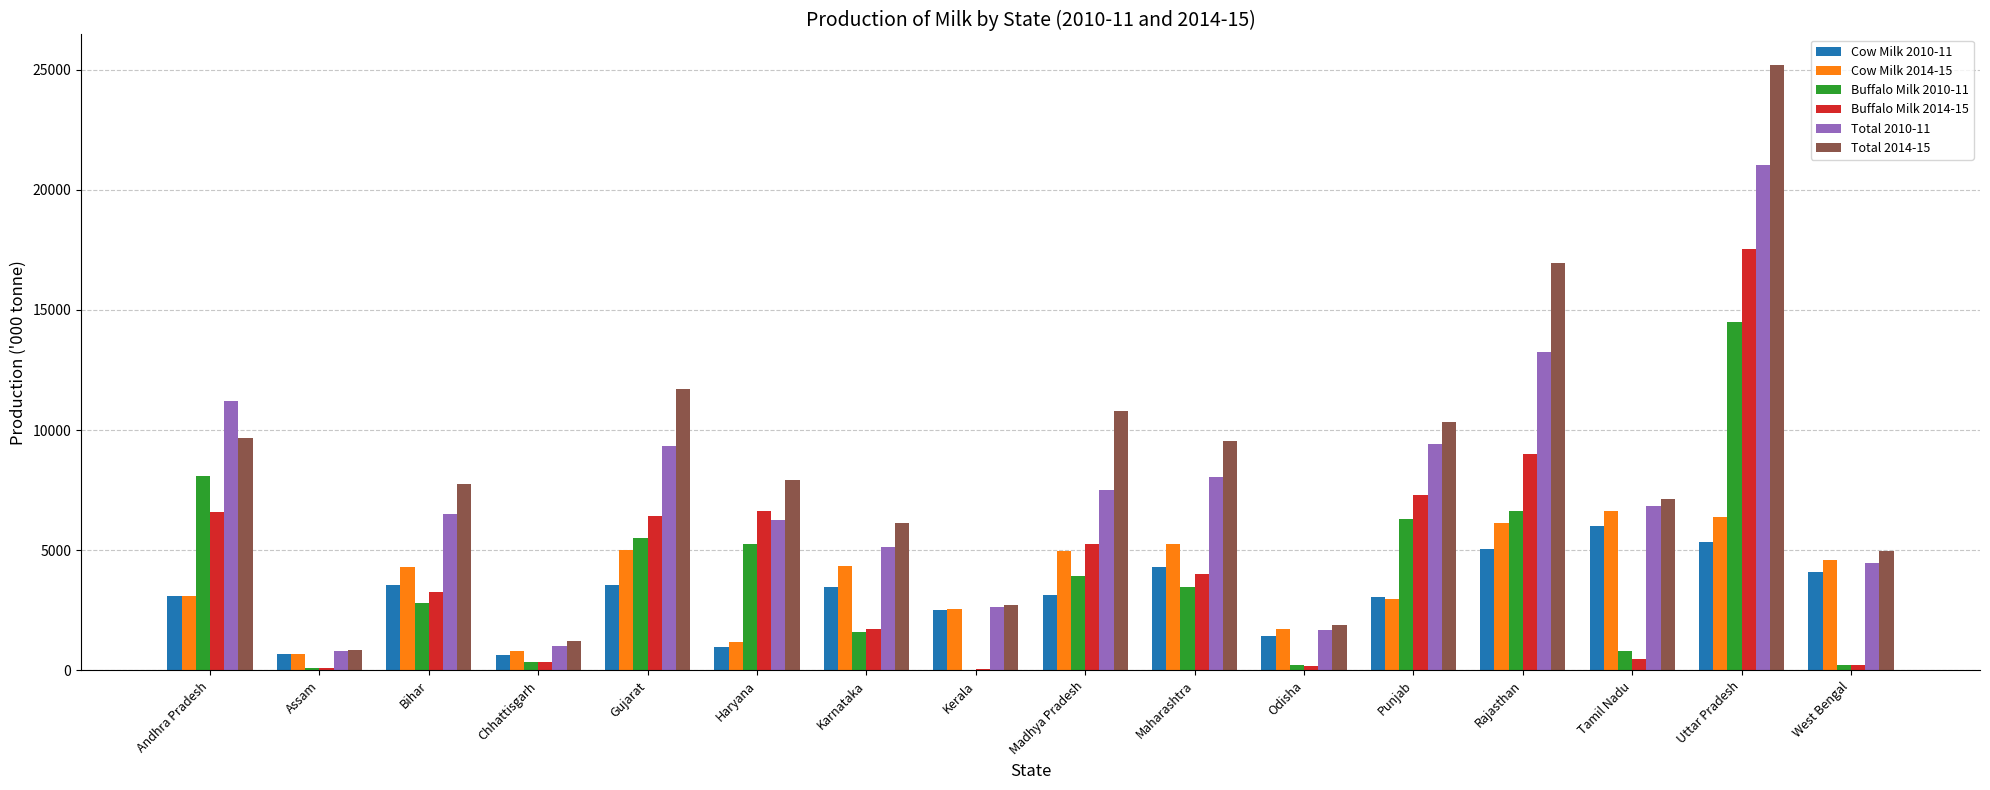

What is the sum of all Buffalo Milk 2014-15 values?

69145.2